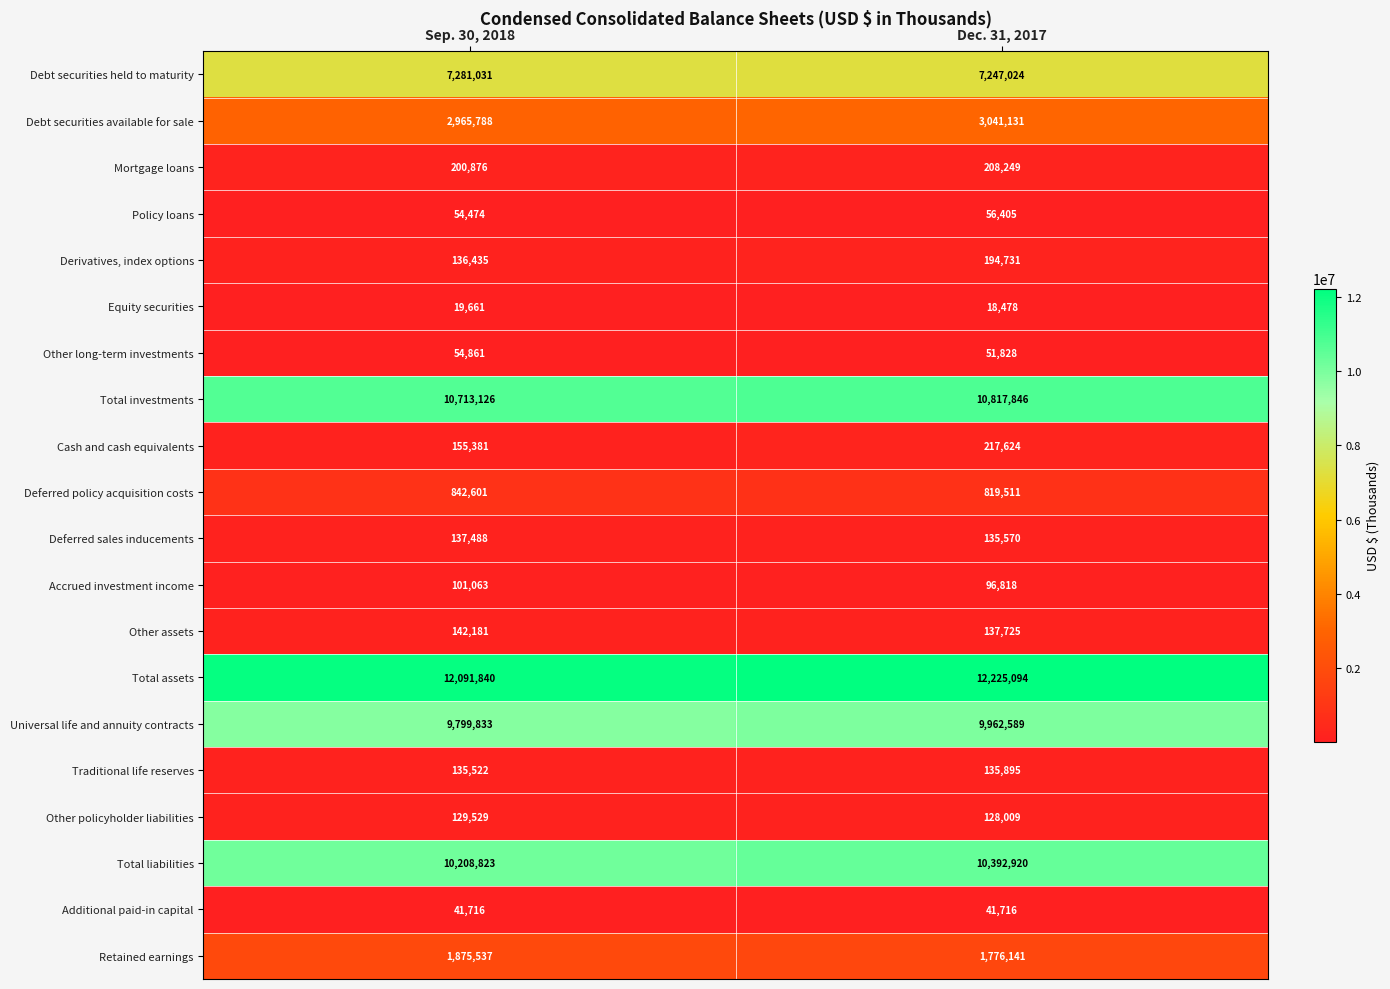

At which label is Universal life and annuity contracts closest to 9881211?

Sep. 30, 2018